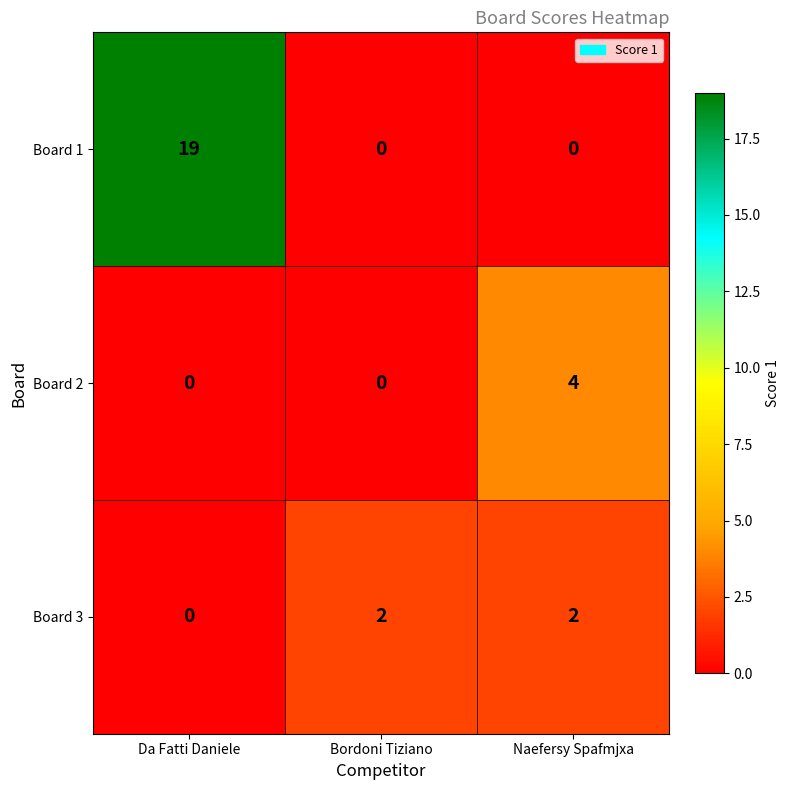

Which category has the highest value in the Board 1 series?

Da Fatti Daniele